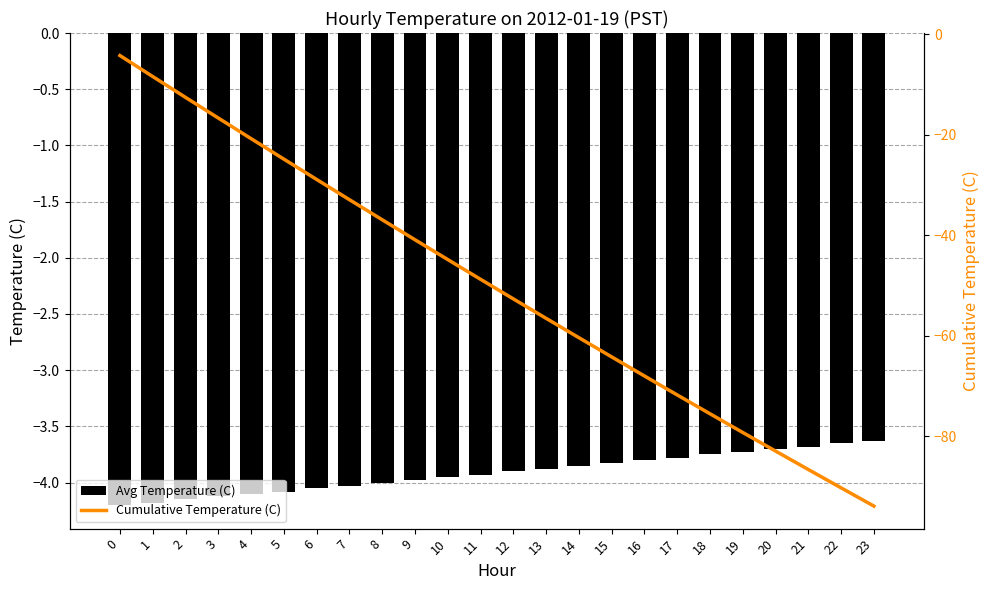

True or false: Cumulative Temperature (C) has a value of -65.1 at 11.

False